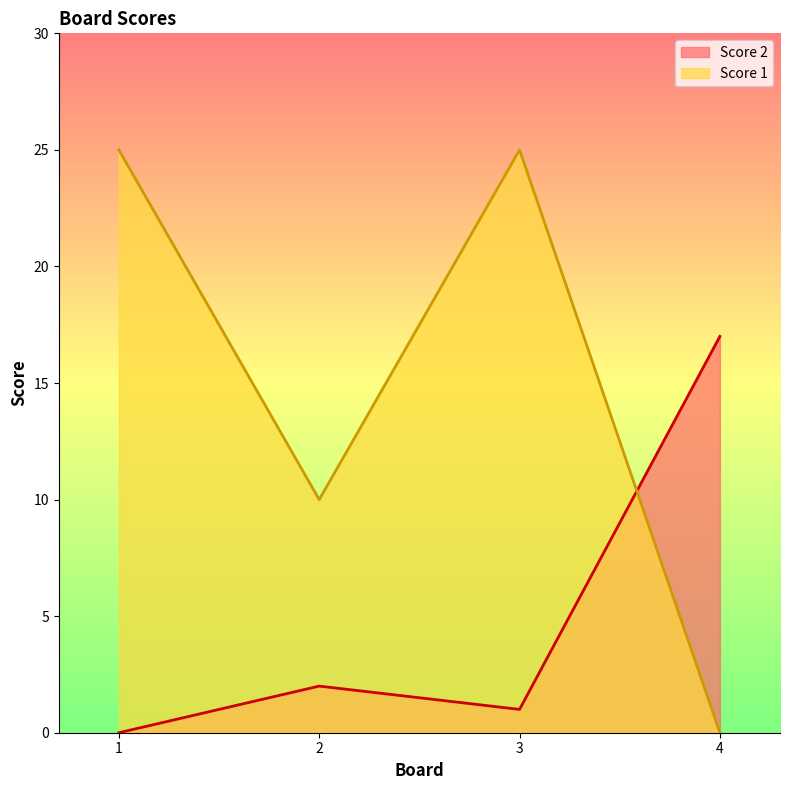

Which category has the lowest value in the Score 2 series?

1